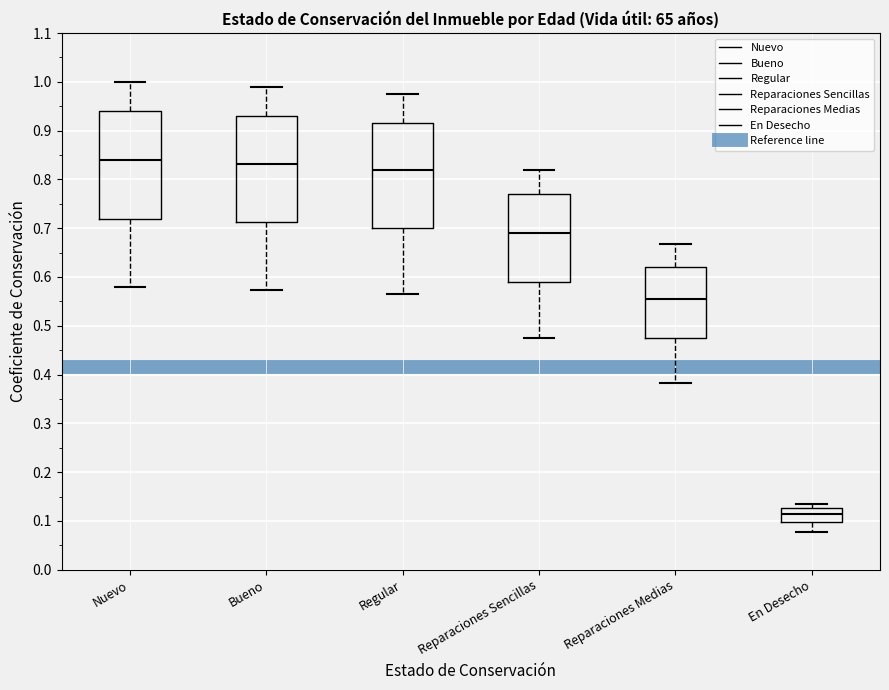

Where is the lower edge of the box for En Desecho on the y-axis? The values are not printed on the chart, so give them approximately, as read against the axis.

0.10